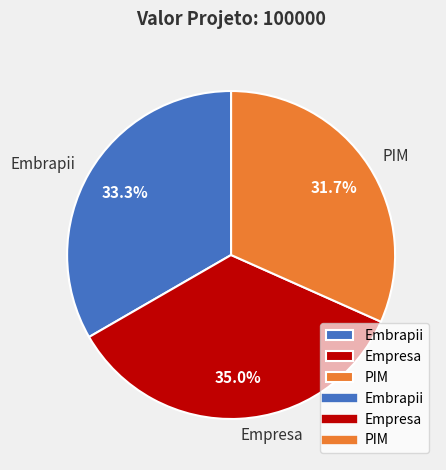

How many slices are in this pie chart?

3